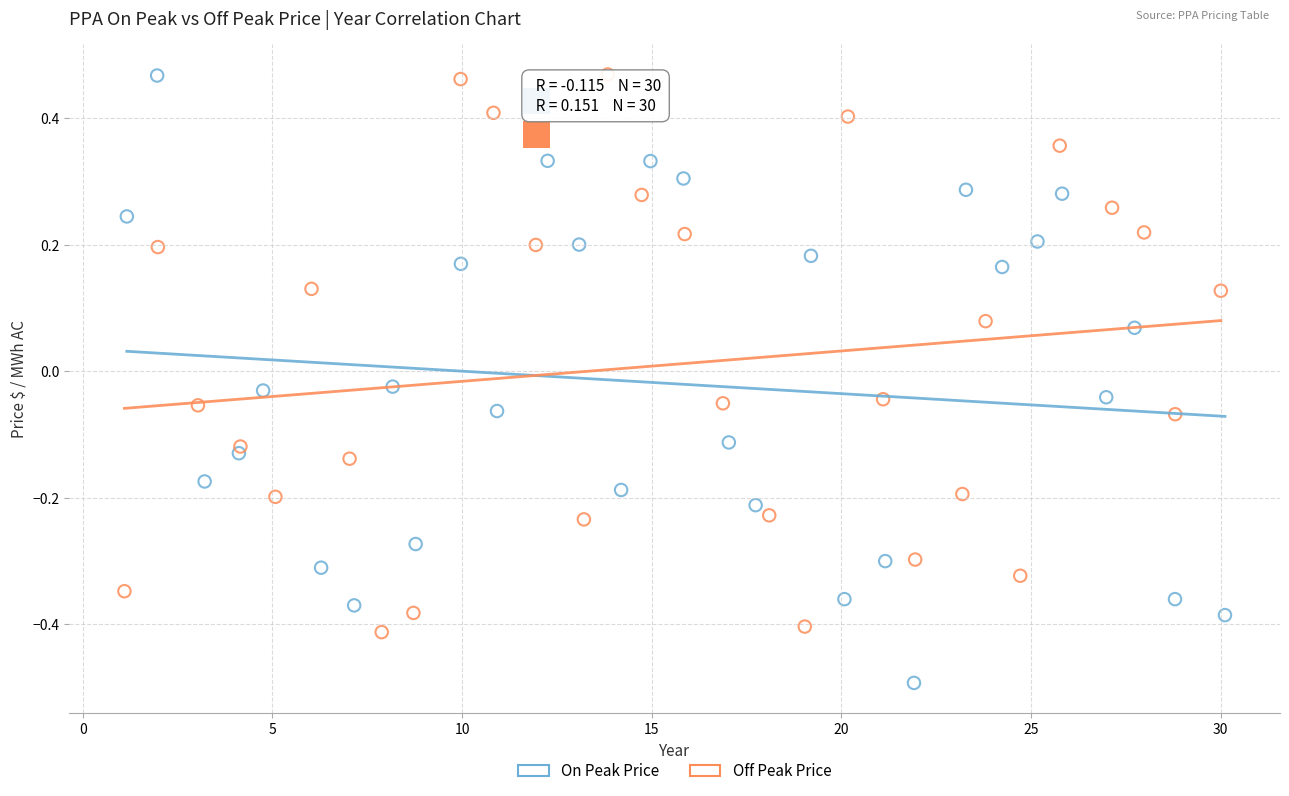

What are all the series names shown in the legend?

On Peak Price, Off Peak Price